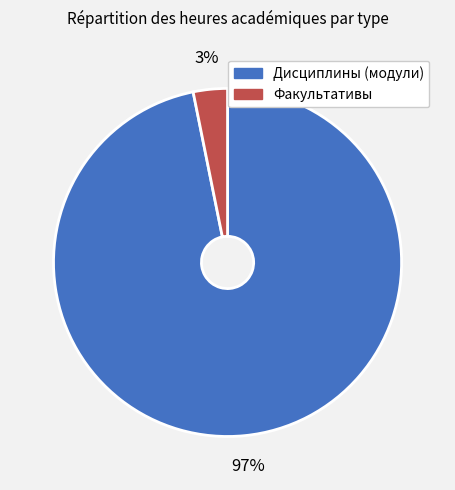

Is Факультативы the majority of the pie?

No